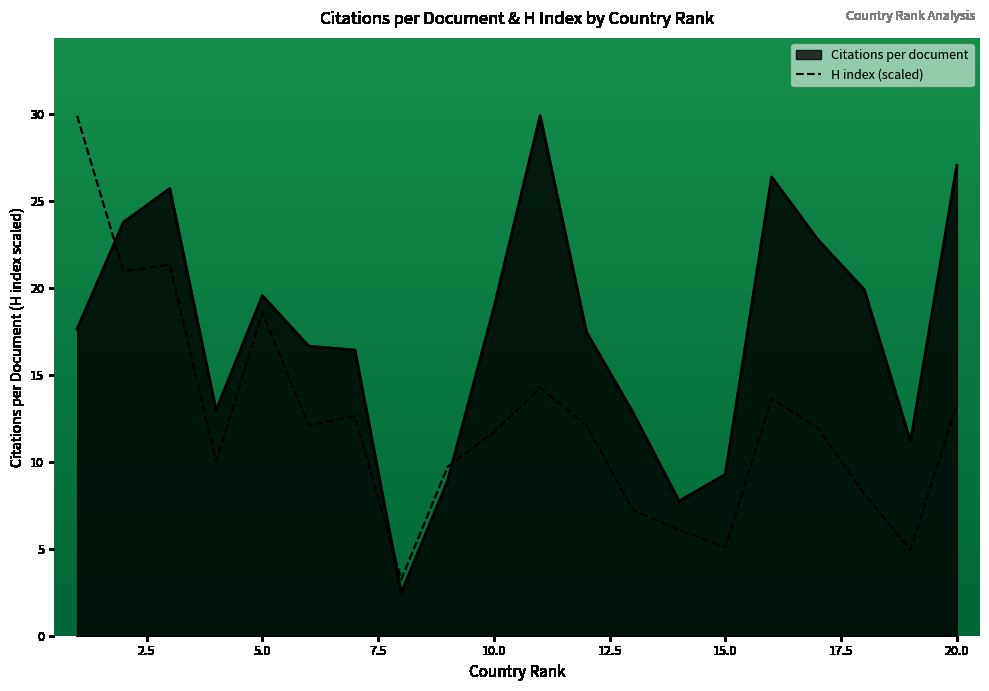

At which label is H index closest to 16?

11